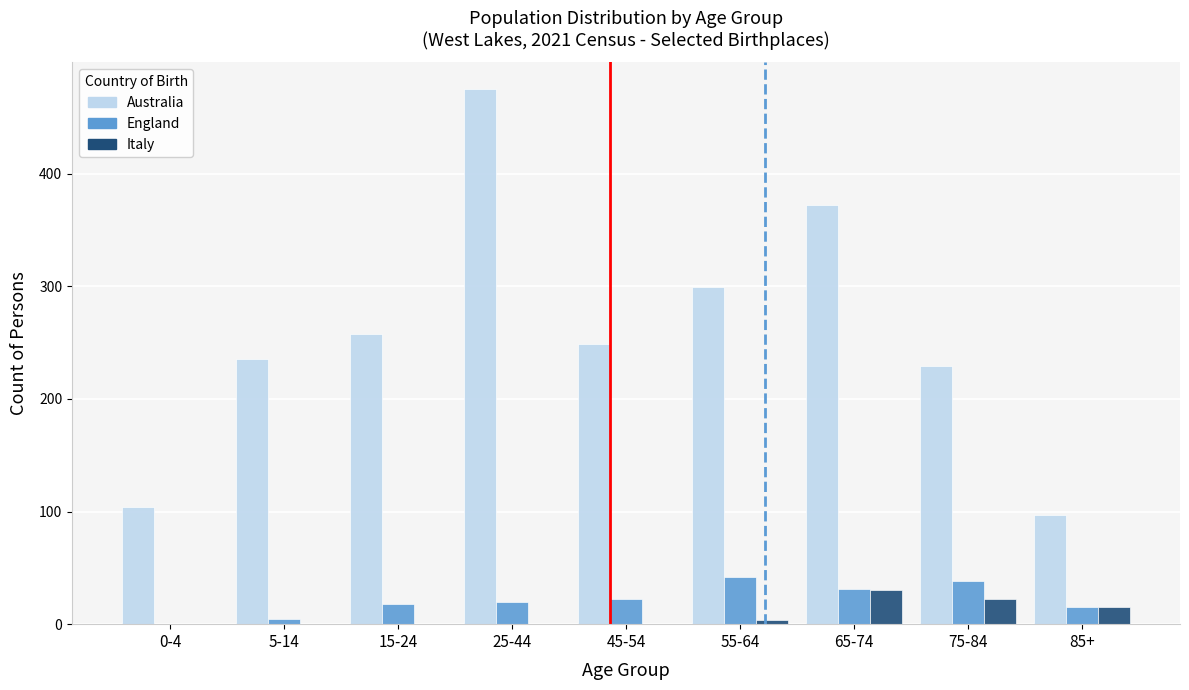

Reading left to right, list all the values displayed in this chart.

Australia: 0-4=104	5-14=235	15-24=258	25-44=475	45-54=249	55-64=299	65-74=372	75-84=229	85+=97
England: 0-4=0	5-14=5	15-24=18	25-44=20	45-54=22	55-64=42	65-74=31	75-84=38	85+=15
Italy: 0-4=0	5-14=0	15-24=0	25-44=0	45-54=0	55-64=4	65-74=30	75-84=22	85+=15